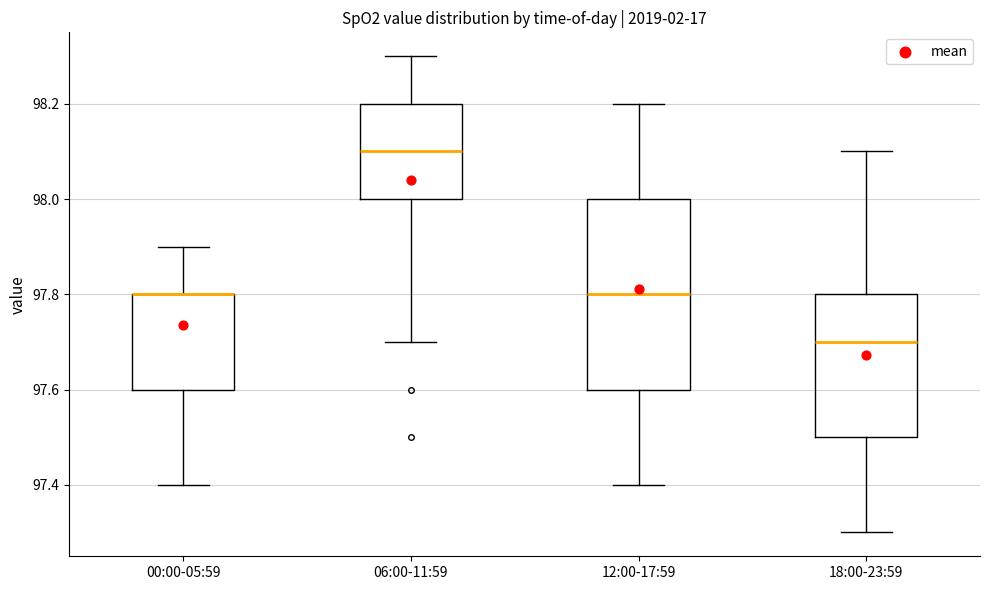

Reading left to right, transcribe this box plot: for each box, give where its median line is, the range the box spans, and where its two whiskers end, as read against the y-axis. The values are not printed on the chart, so give them approximately, as read against the axis.

00:00-05:59: median 97.8 (drawn on the box's upper edge), box 97.6 to 97.8, whiskers 97.4 to 97.9
06:00-11:59: median 98.1, box 98.0 to 98.2, whiskers 97.7 to 98.3
12:00-17:59: median 97.8, box 97.6 to 98.0, whiskers 97.4 to 98.2
18:00-23:59: median 97.7, box 97.5 to 97.8, whiskers 97.3 to 98.1